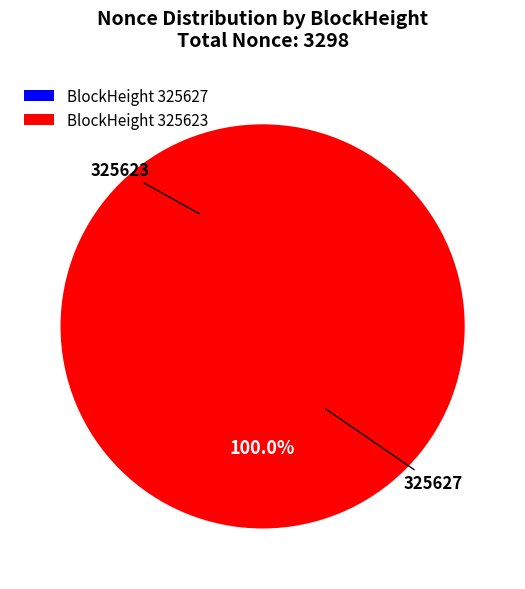

Is it true that 325627 is 1% of the pie?

False